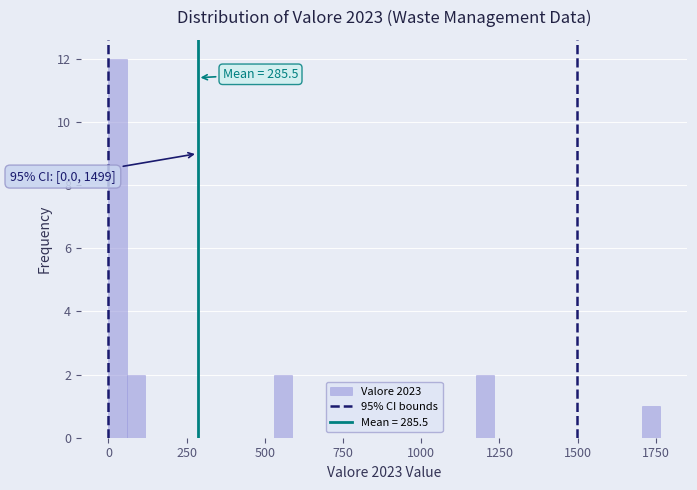

Around what value on the x-axis is the tallest bar? Give the approximate position of its centre, as read against the axis.

50